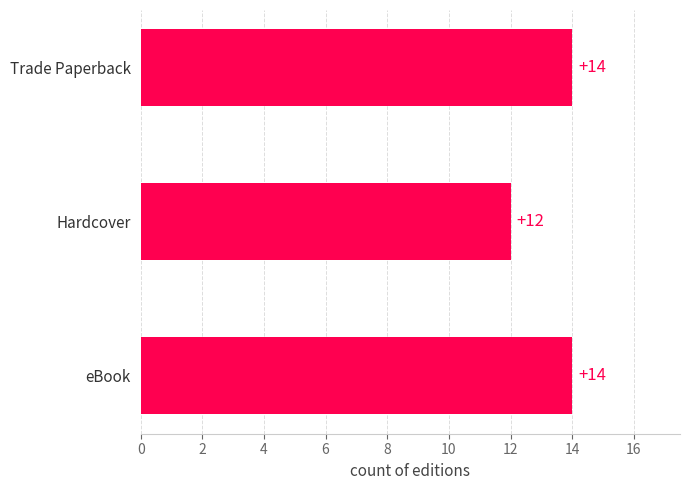

Reading top to bottom, extract all data points from this chart.

14	12	14